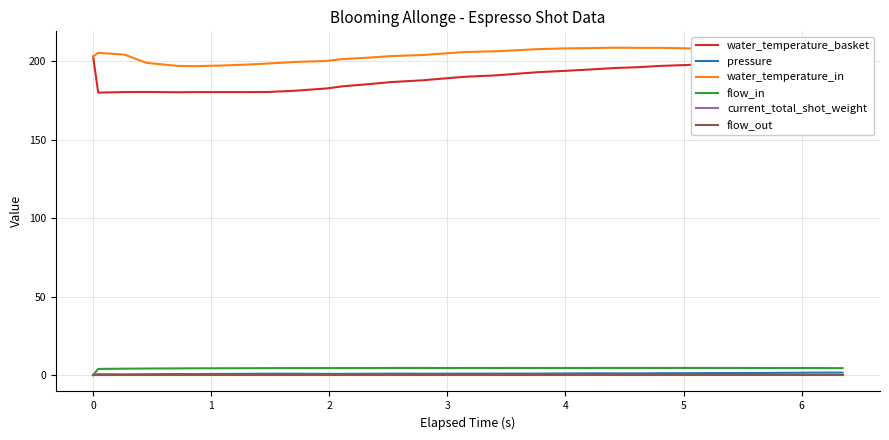

Is this an area chart (filled region under the line)?

No